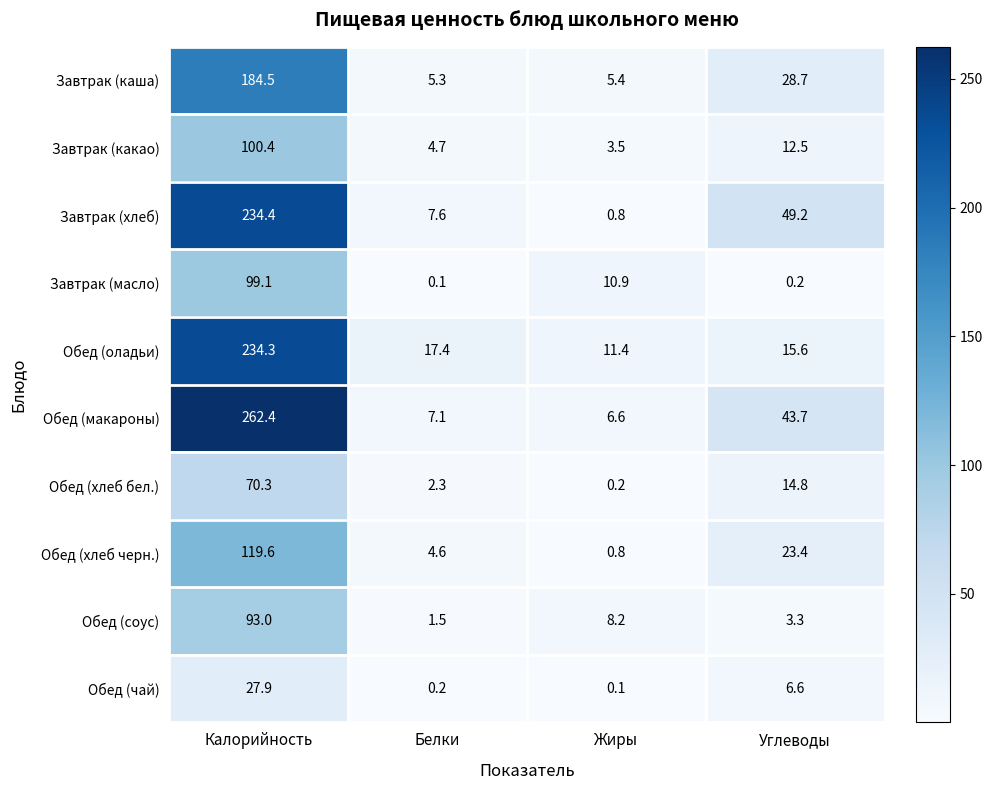

What is the sum of all Обед (хлеб черн.) values?

148.4